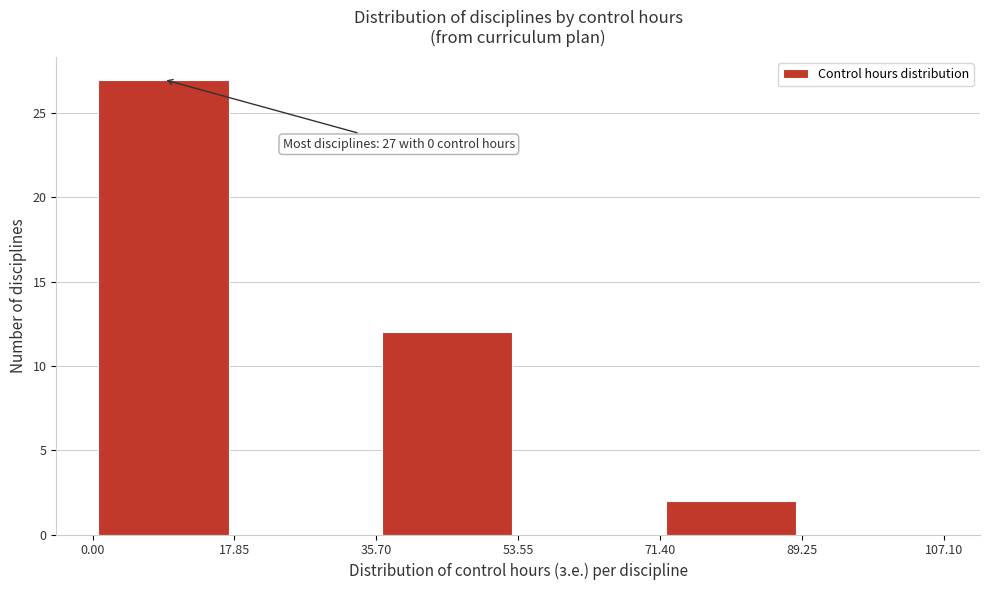

Over which range of the x-axis is the bar tallest?

0.00 to 17.85